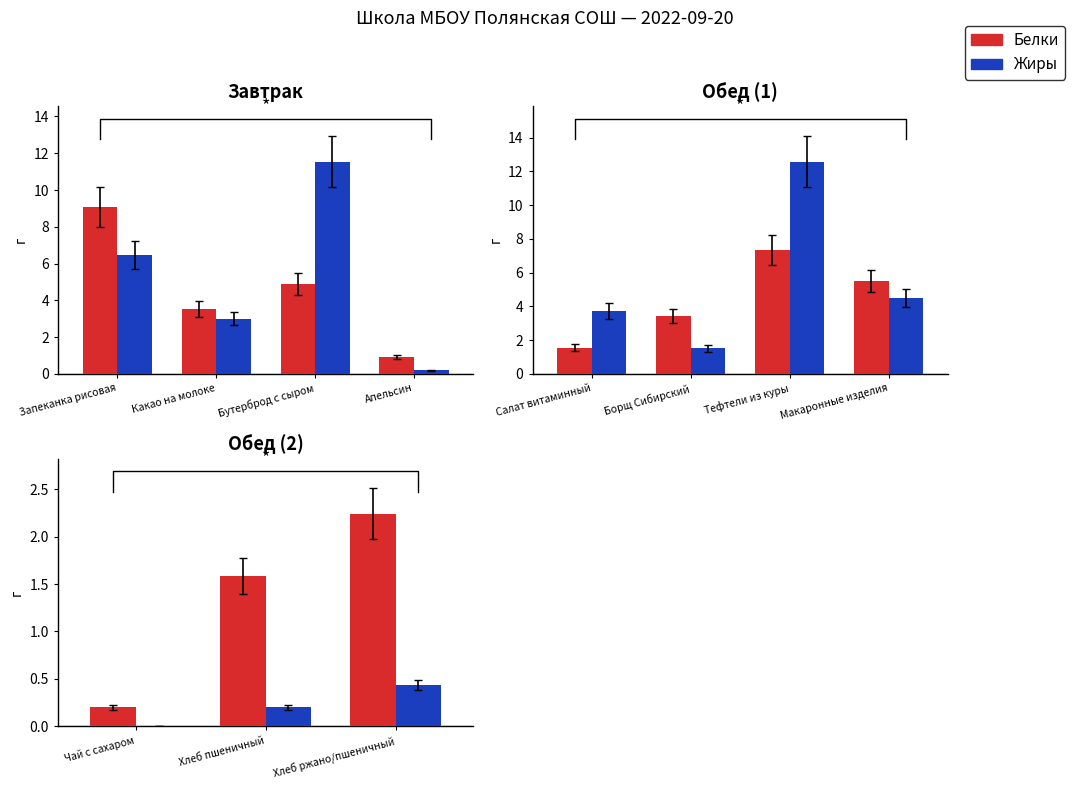

What position from the left is Хлеб пшеничный?

2